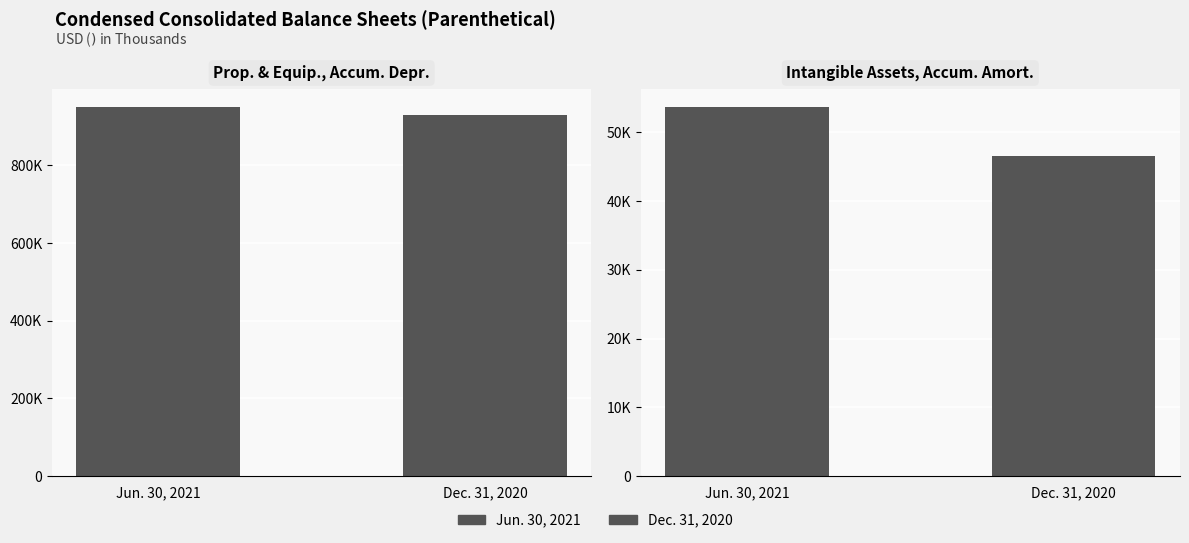

Reading left to right, transcribe all the data shown in this chart.

Jun. 30, 2021: 948854	53605
Dec. 31, 2020: 929290	46496